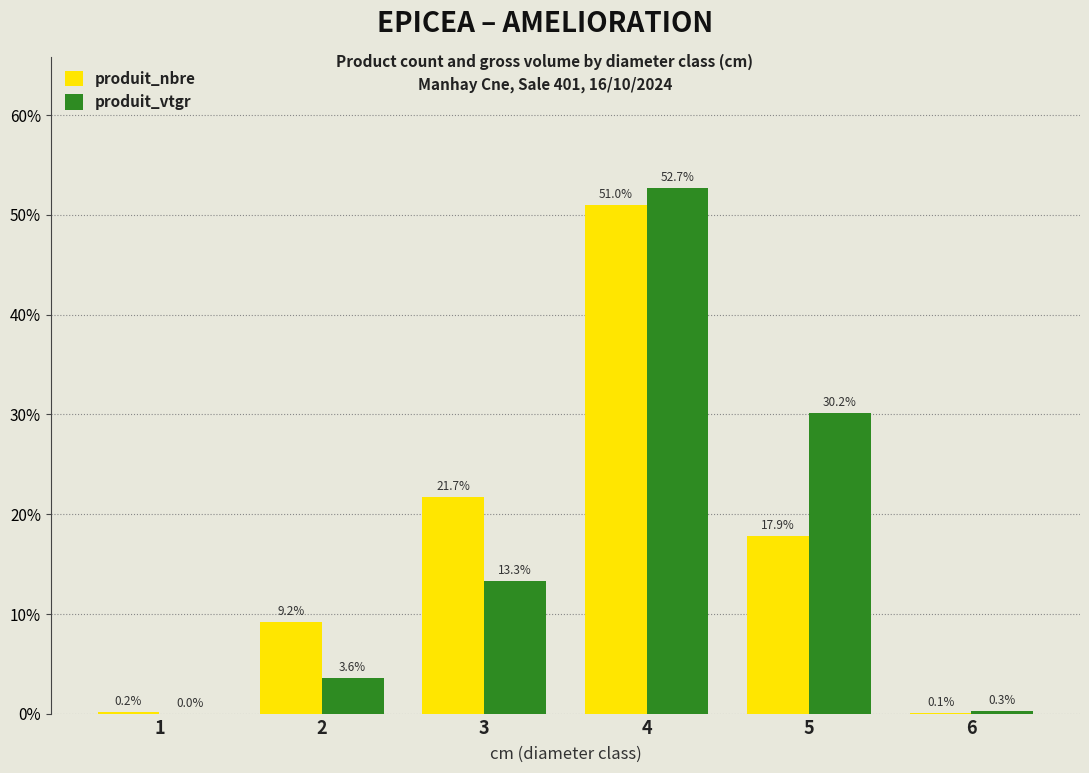

At which label is produit_nbre closest to 25?

3